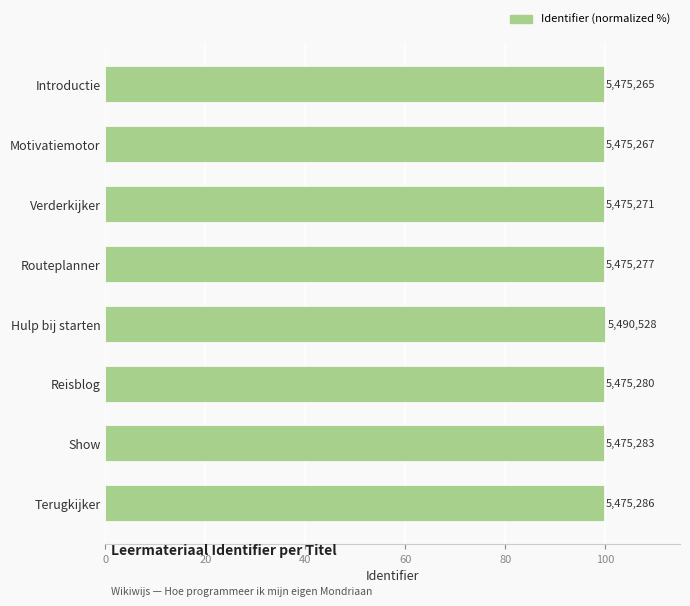

Are the bars grouped side by side (vs. stacked)?

No